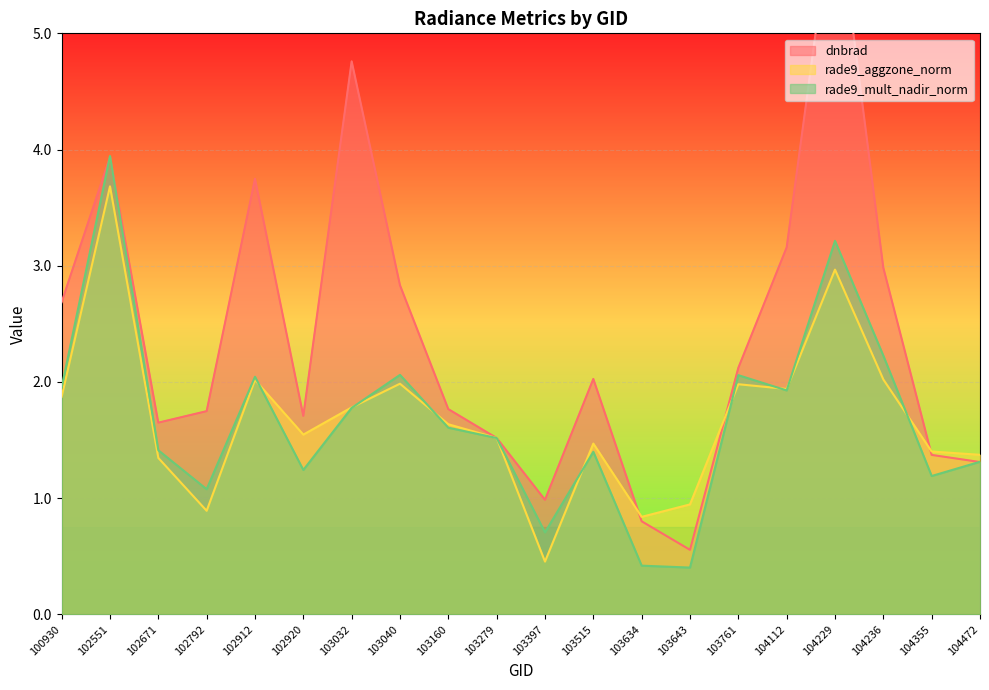

The rade9_aggzone_norm series shows 1.2 at 104112. True or false?

False